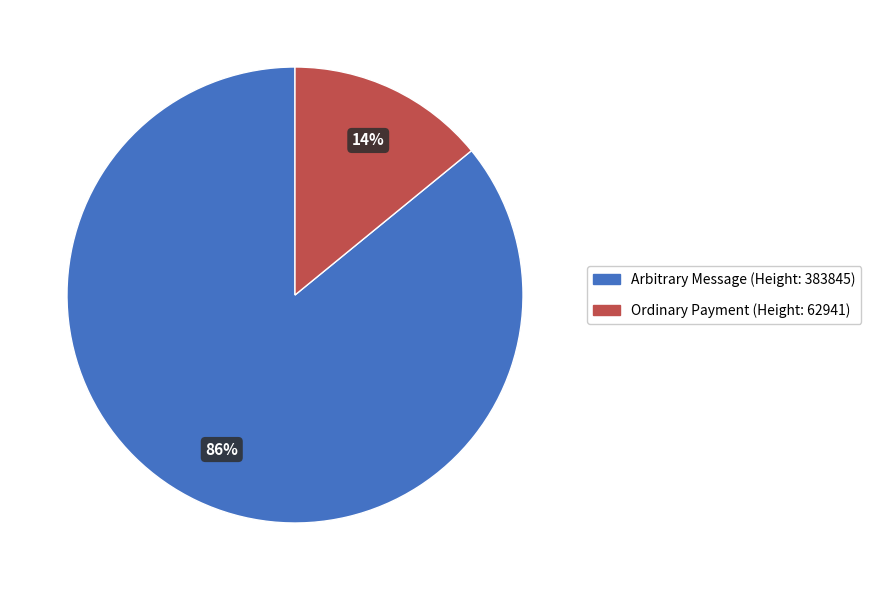

Which category accounts for the majority?

Arbitrary Message (Height: 383845)